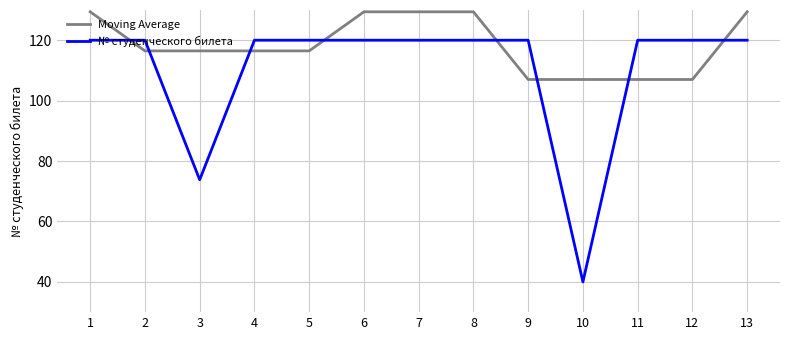

What is the maximum value shown in the chart?

129.4